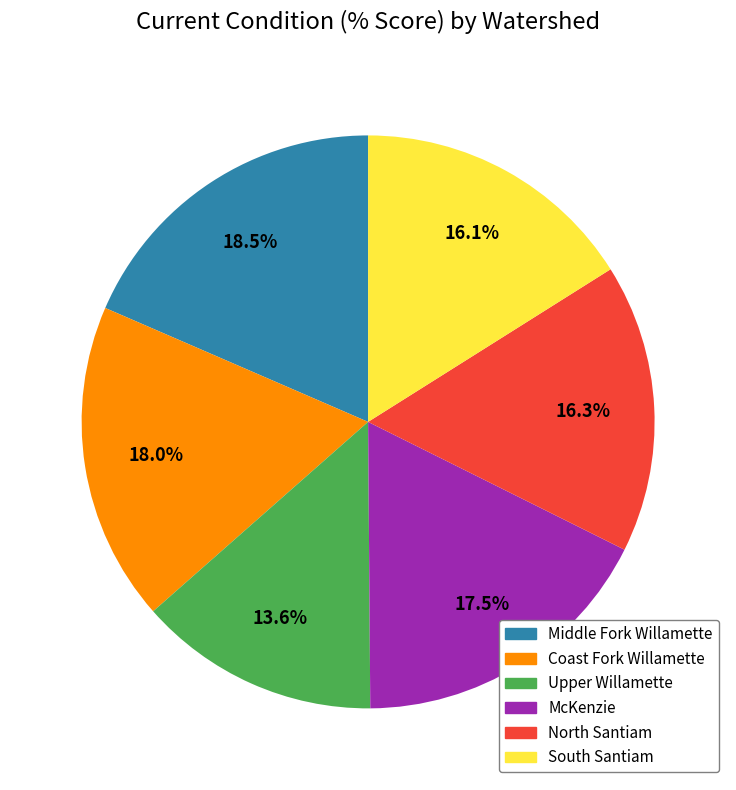

Which category has the smallest portion of the pie?

Upper Willamette